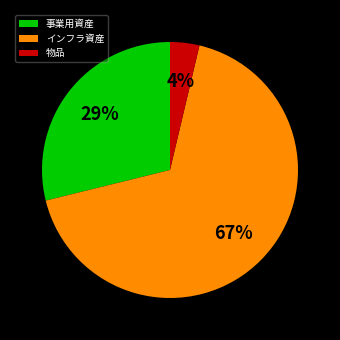

True or false: インフラ資産 accounts for 73% of the total.

False